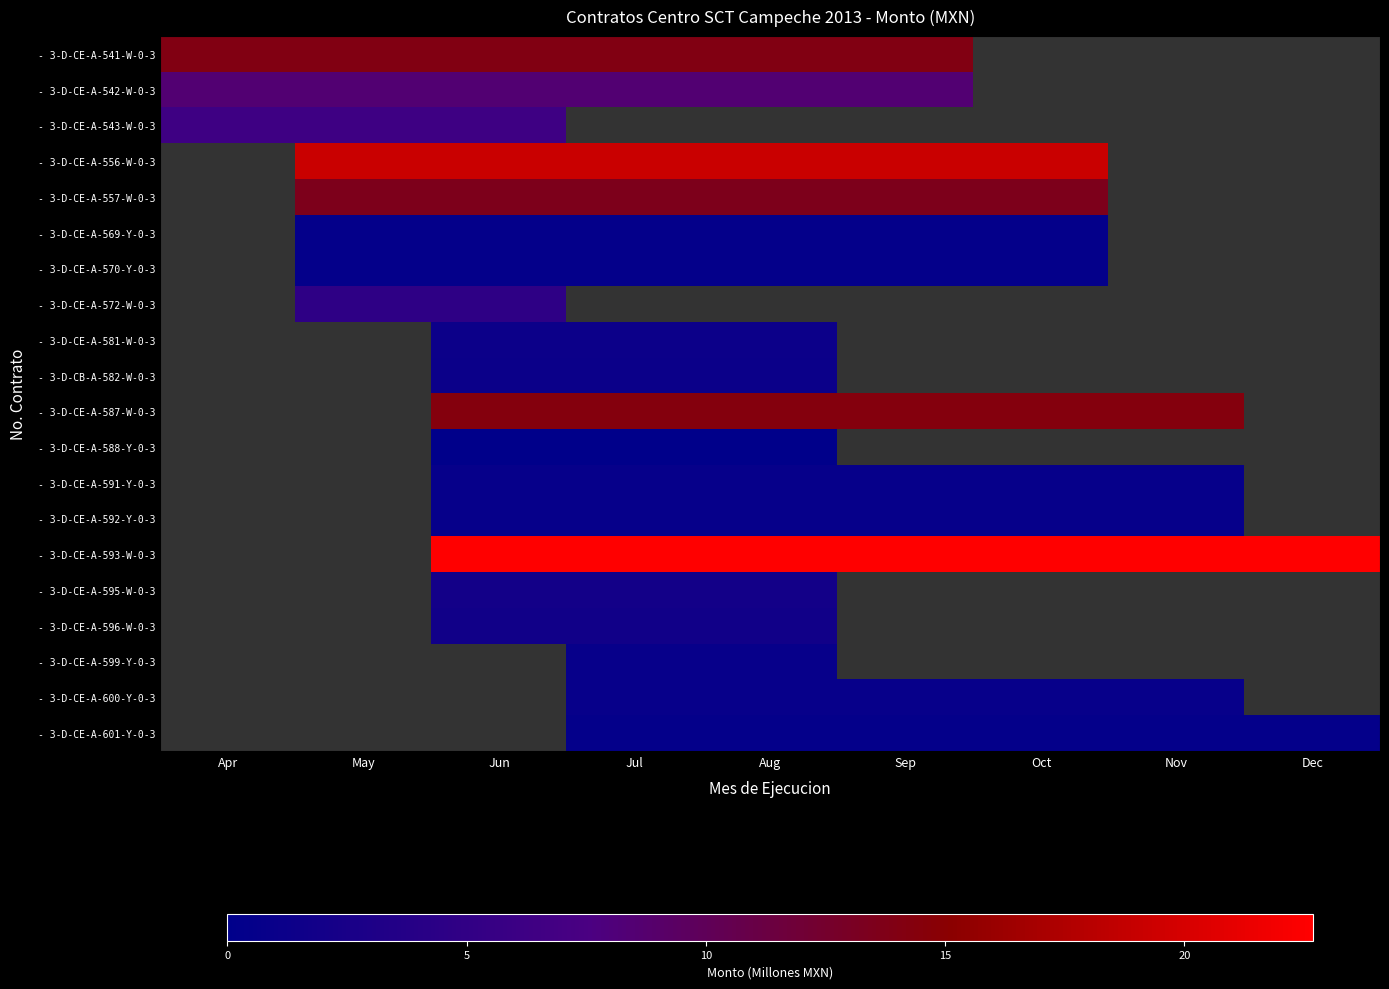

Count the number of data series in this chart.

20